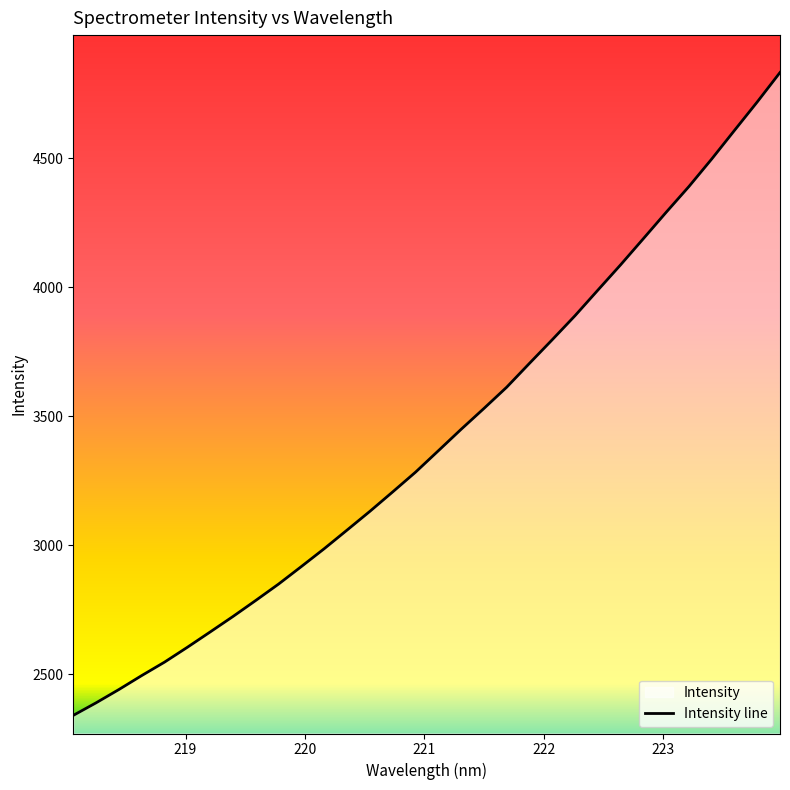

What is the label of the 18th point from the left?

221.3083